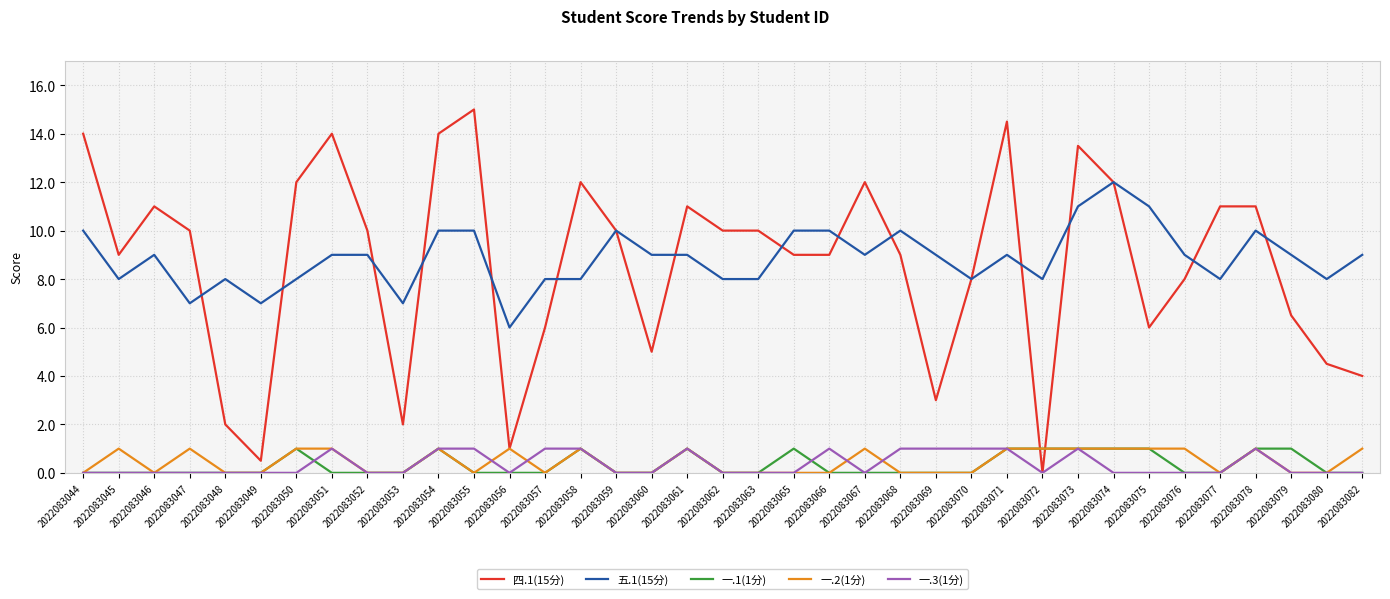

Is the value of 五.1(15分) at 2022083082 greater than the value of 一.1(1分) at 2022083047?

Yes